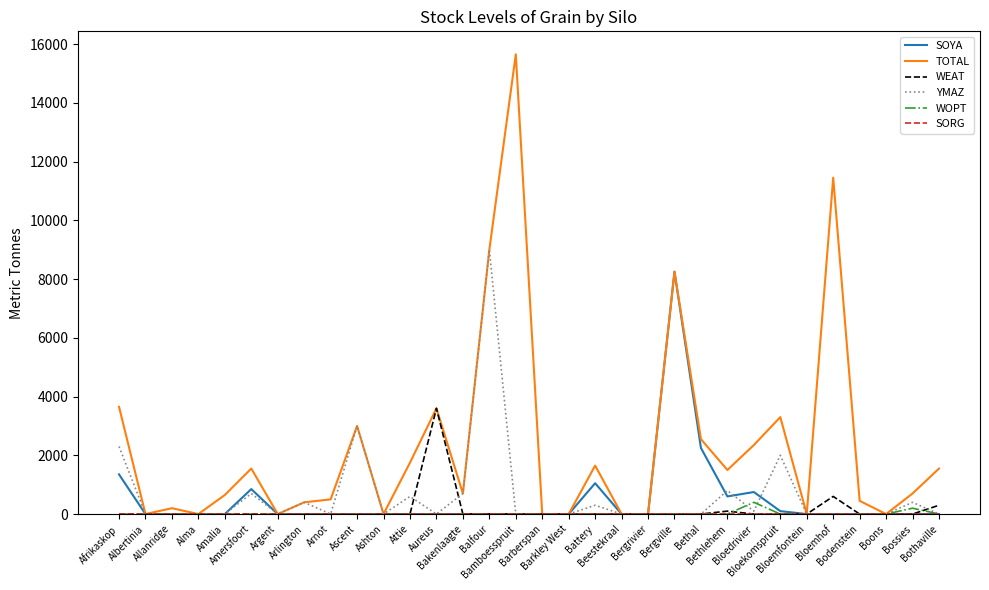

At which label is YMAZ closest to 4500?

Ascent